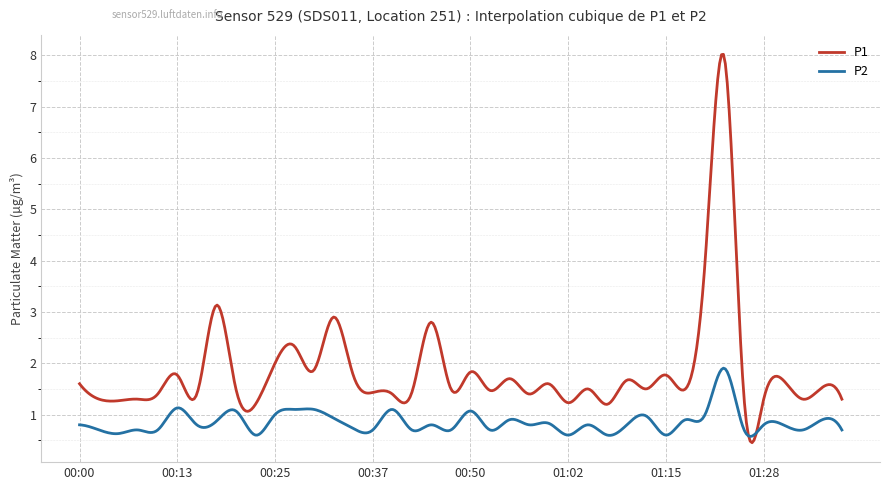

What is the highest value of the P1 series?

8.0